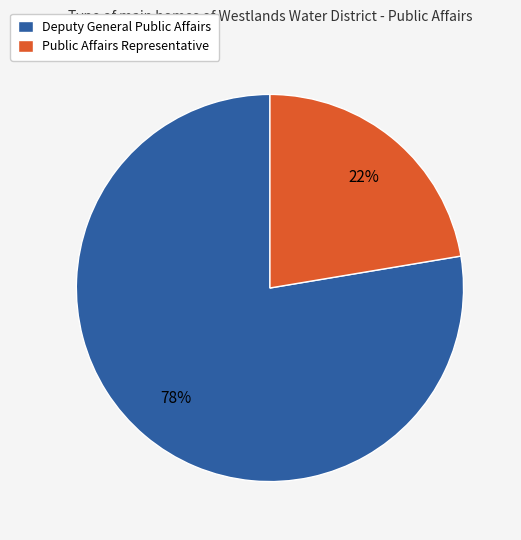

What is the ratio of the value at Public Affairs Representative to the value at Deputy General Public Affairs?

0.3